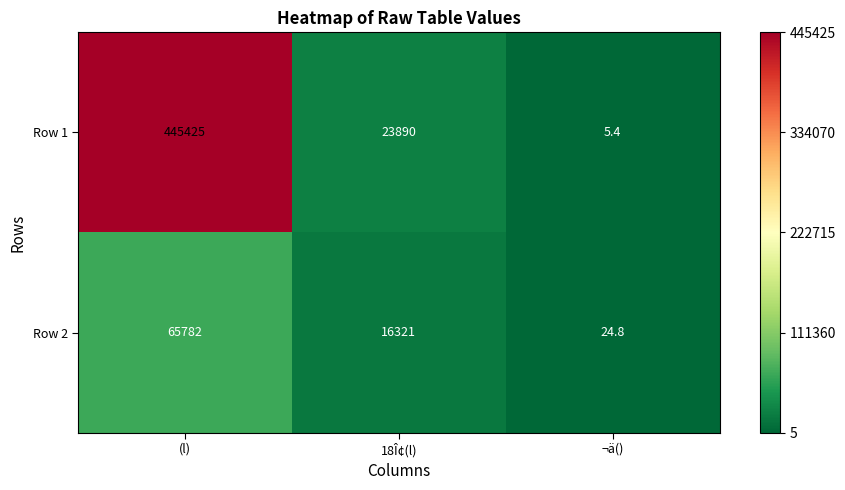

What is the difference between the maximum and minimum values in the Row 2 series?

65757.2